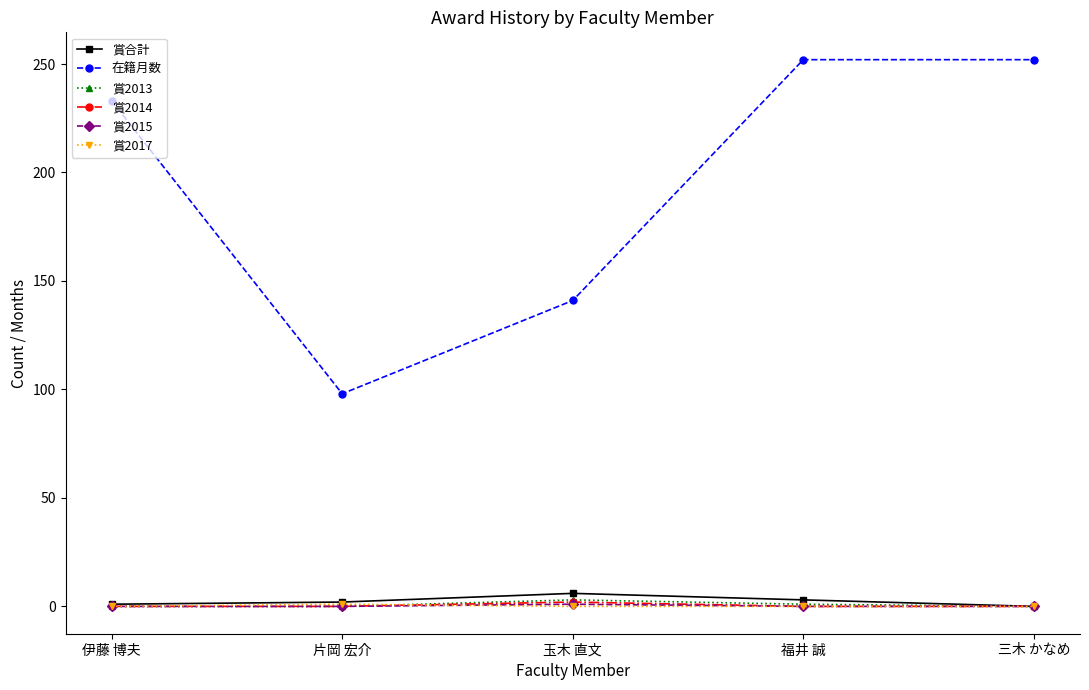

What are all the series names shown in the legend?

賞合計, 在籍月数, 賞2013, 賞2014, 賞2015, 賞2017